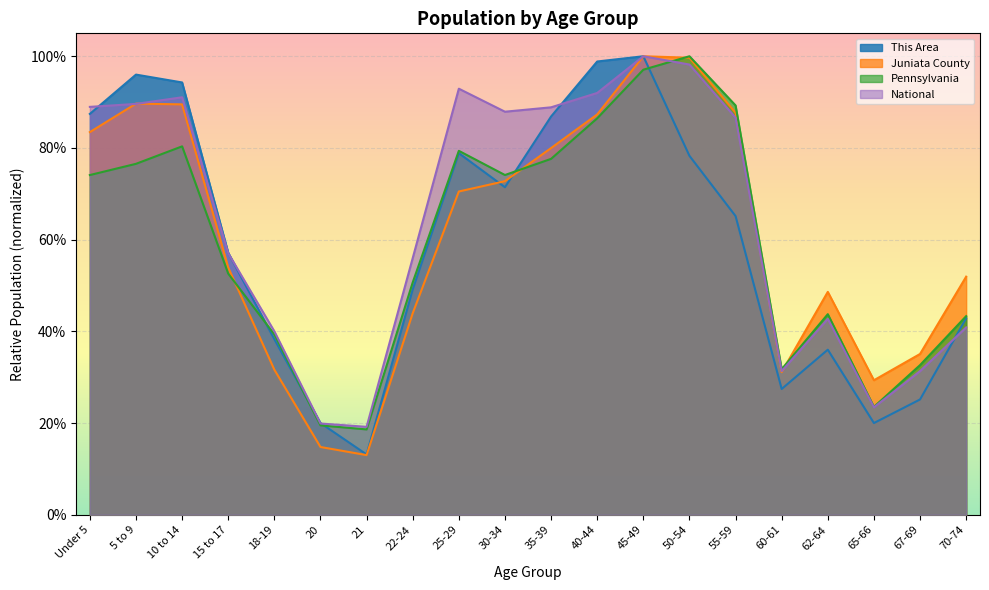

Reading right to left, what are all the values shown in this chart?

This Area: 70-74=0.4	67-69=0.3	65-66=0.2	62-64=0.4	60-61=0.3	55-59=0.7	50-54=0.8	45-49=1.0	40-44=1.0	35-39=0.9	30-34=0.7	25-29=0.8	22-24=0.5	21=0.1	20=0.2	18-19=0.4	15 to 17=0.6	10 to 14=0.9	5 to 9=1.0	Under 5=0.9
Juniata County: 70-74=0.5	67-69=0.4	65-66=0.3	62-64=0.5	60-61=0.3	55-59=0.9	50-54=1.0	45-49=1.0	40-44=0.9	35-39=0.8	30-34=0.7	25-29=0.7	22-24=0.4	21=0.1	20=0.1	18-19=0.3	15 to 17=0.5	10 to 14=0.9	5 to 9=0.9	Under 5=0.8
Pennsylvania: 70-74=0.4	67-69=0.3	65-66=0.2	62-64=0.4	60-61=0.3	55-59=0.9	50-54=1.0	45-49=1.0	40-44=0.9	35-39=0.8	30-34=0.7	25-29=0.8	22-24=0.5	21=0.2	20=0.2	18-19=0.4	15 to 17=0.5	10 to 14=0.8	5 to 9=0.8	Under 5=0.7
National: 70-74=0.4	67-69=0.3	65-66=0.2	62-64=0.4	60-61=0.3	55-59=0.9	50-54=1.0	45-49=1.0	40-44=0.9	35-39=0.9	30-34=0.9	25-29=0.9	22-24=0.6	21=0.2	20=0.2	18-19=0.4	15 to 17=0.6	10 to 14=0.9	5 to 9=0.9	Under 5=0.9